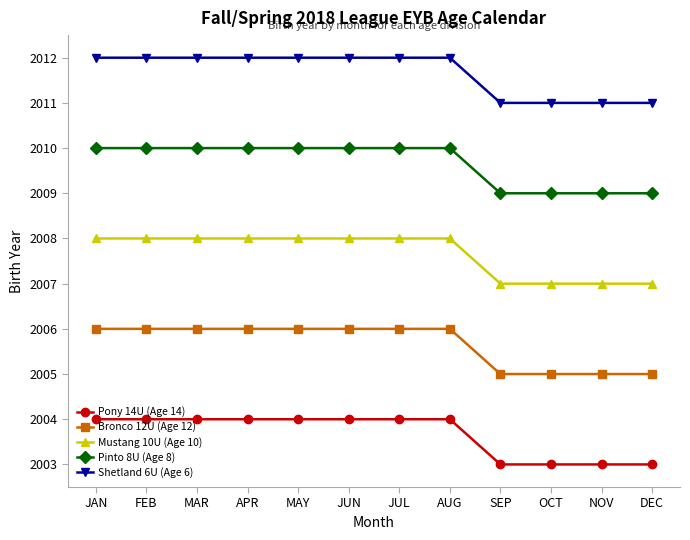

What is the difference between the highest and lowest values at OCT?

8